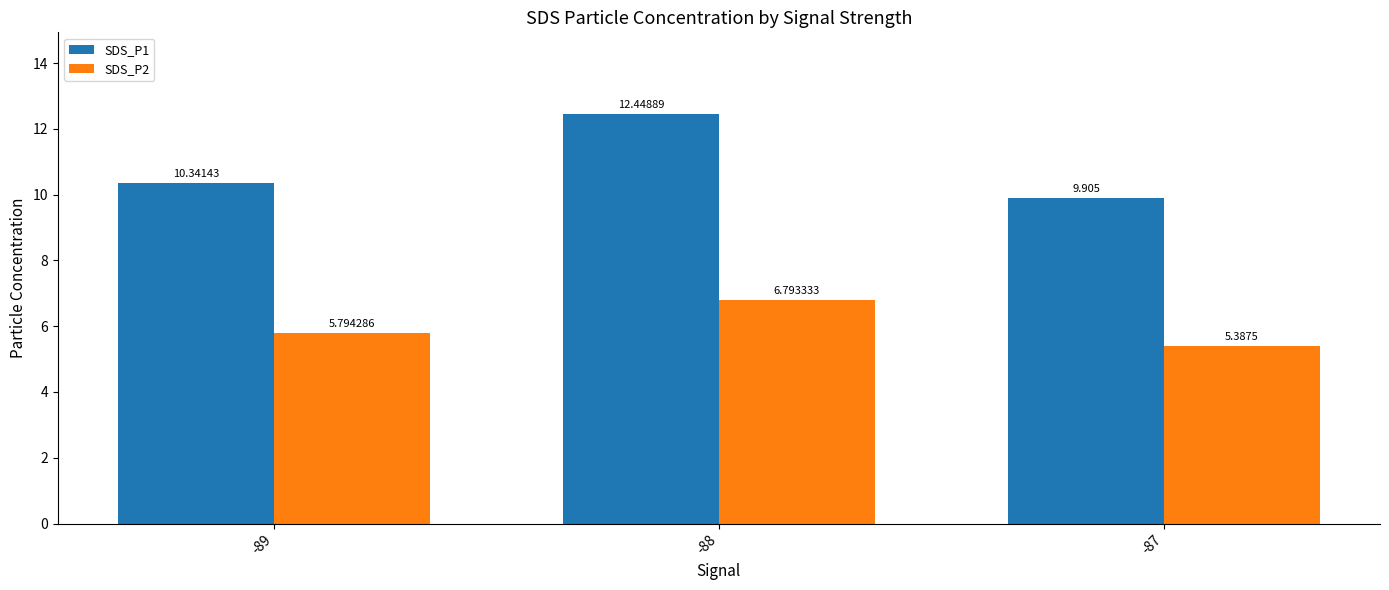

Where is SDS_P2 nearest to the value 6?

-89